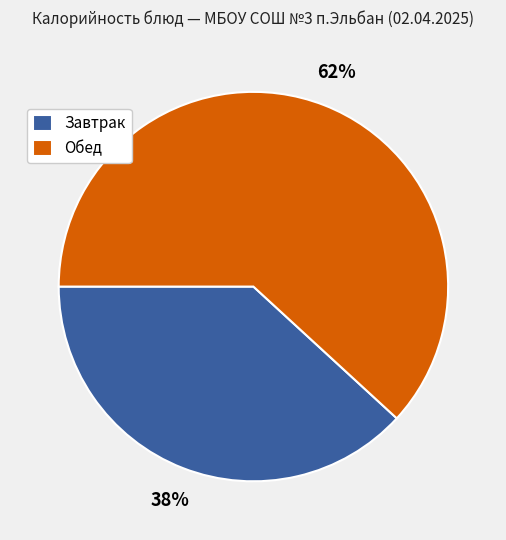

How many slices are in this pie chart?

2